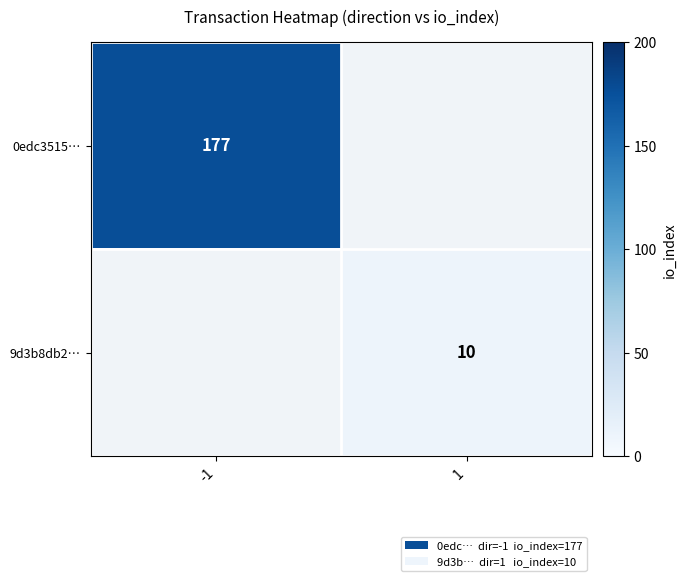

The value of 0edc3515… at -1 is 177. True or false?

True